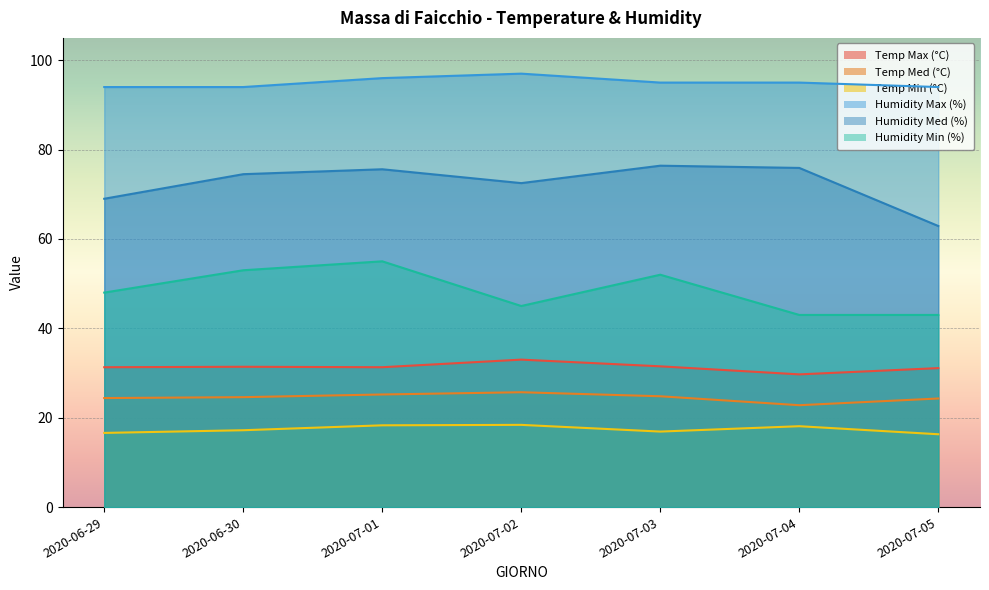

Where is Humidity Max (%) nearest to the value 95?

2020-07-03